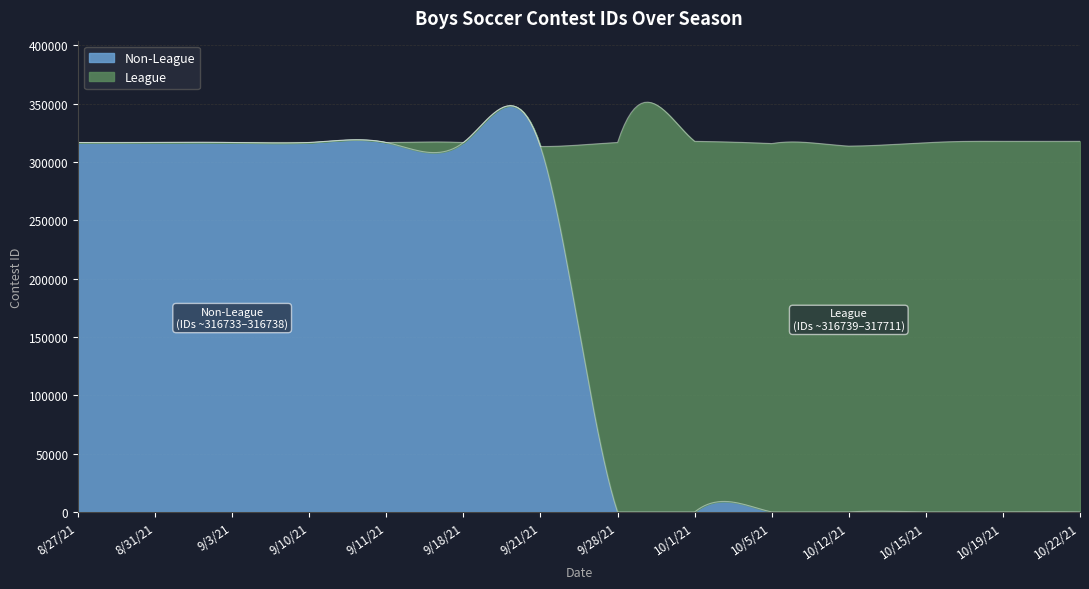

Which label corresponds to the smallest value in the chart?

9/28/21